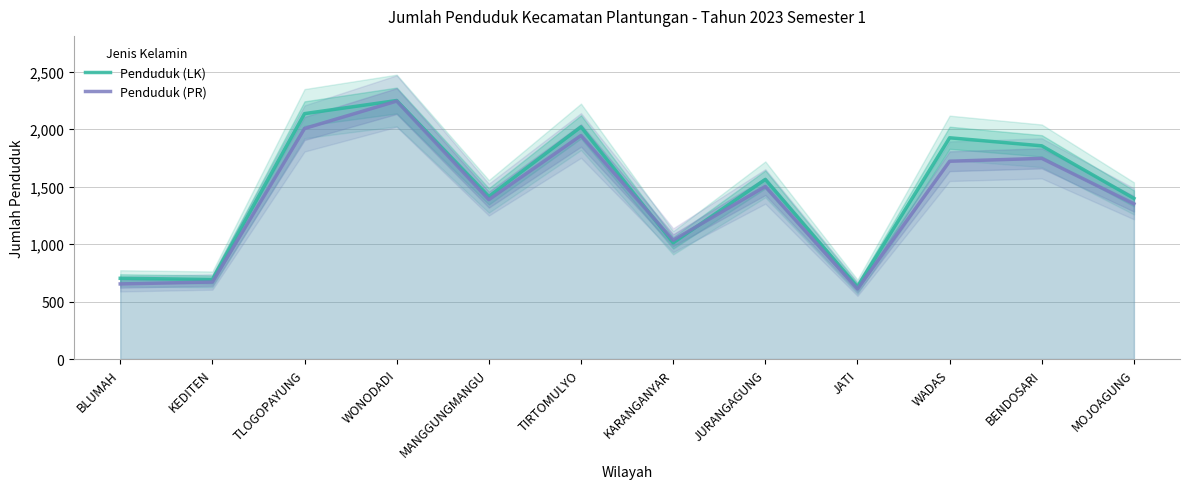

What value does the Penduduk (LK) series have at KARANGANYAR, to the nearest 10?

1010